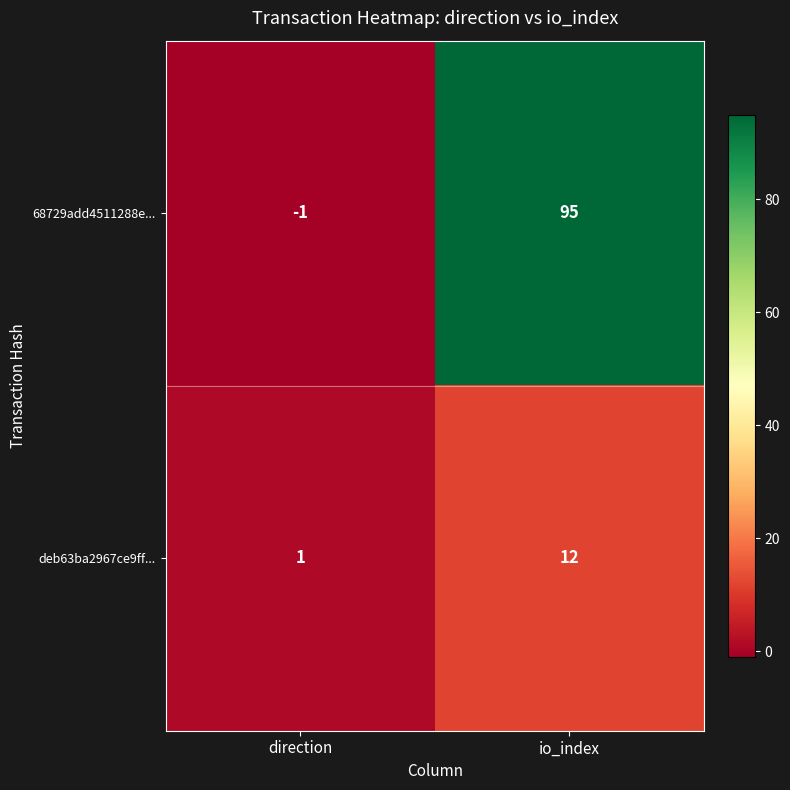

Reading left to right, extract all data points from this chart.

68729add4511288e...: -1	95
deb63ba2967ce9ff...: 1	12